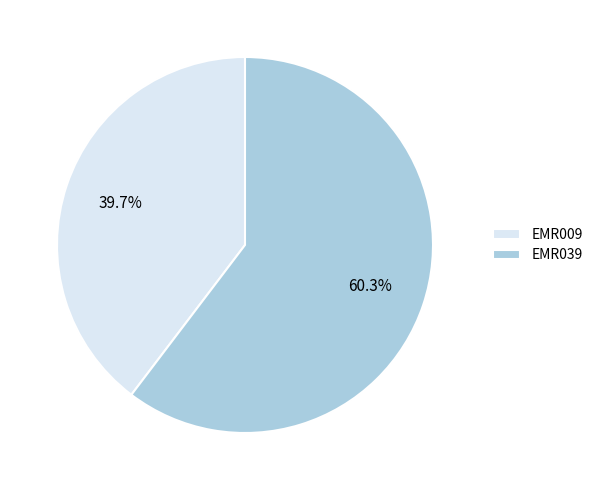

True or false: EMR009 accounts for 40% of the total.

True